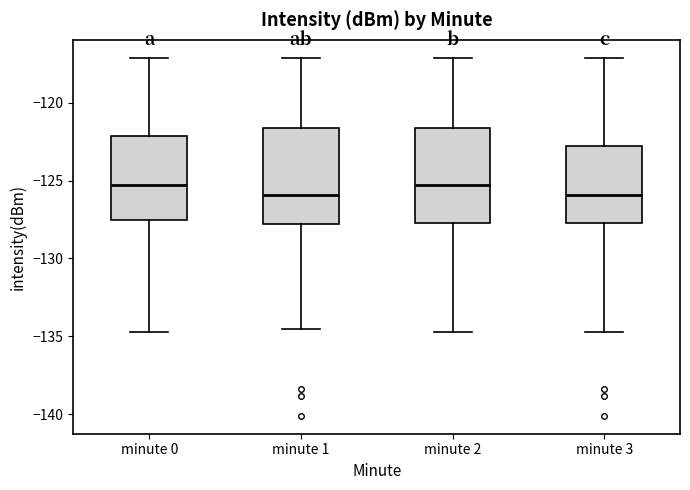

Reading left to right, read every box against the y-axis: the position of its median line, the range the box covers, and the ends of its whiskers. The values are not printed on the chart, so give them approximately, as read against the axis.

minute 0: median -125.5, box -127.5 to -122.0, whiskers -134.5 to -117.0
minute 1: median -126.0, box -128.0 to -121.5, whiskers -134.5 to -117.0
minute 2: median -125.5, box -127.5 to -121.5, whiskers -134.5 to -117.0
minute 3: median -126.0, box -127.5 to -123.0, whiskers -134.5 to -117.0